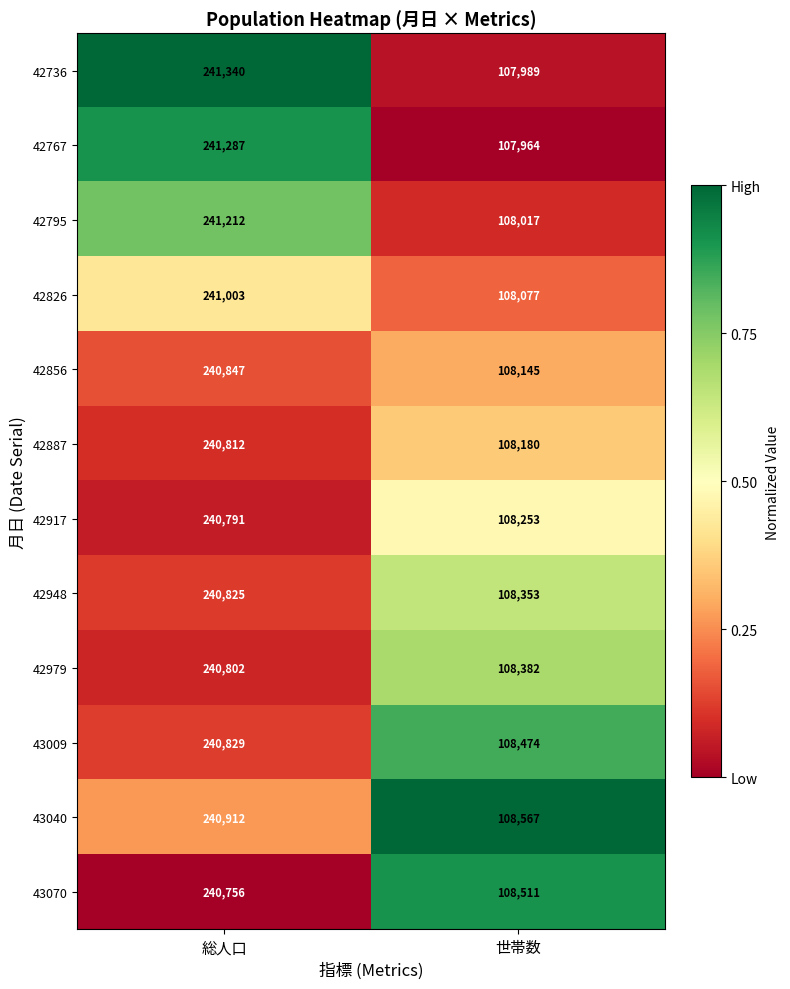

What is the difference between the highest and lowest values at 世帯数?

603